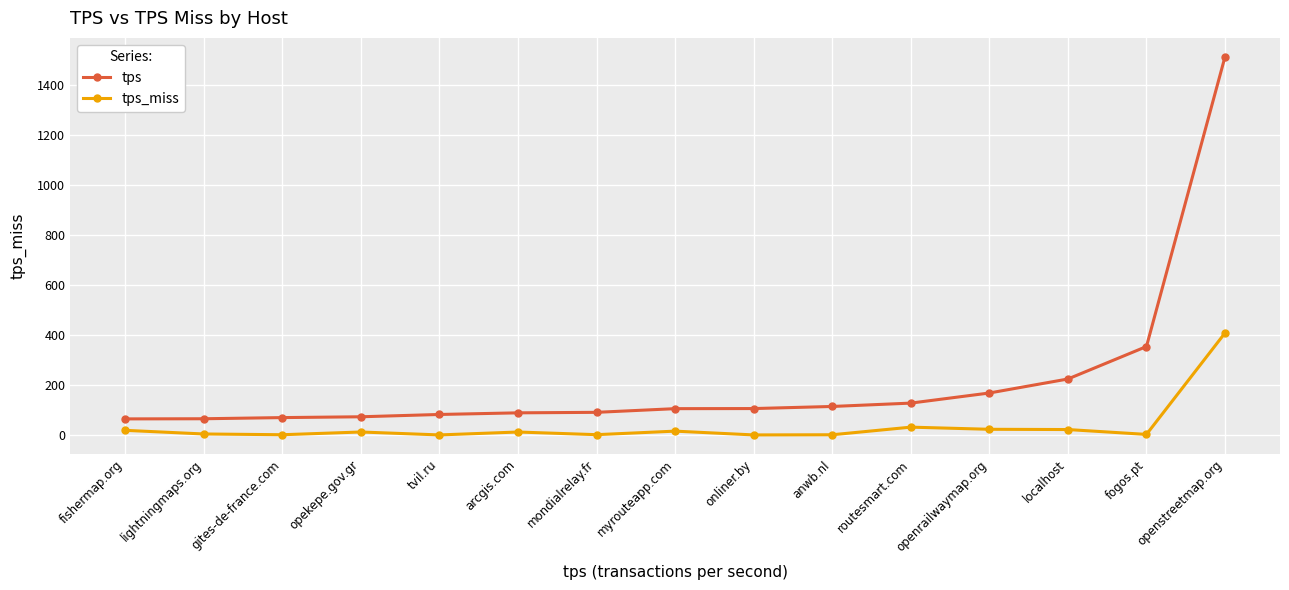

How many values in the tps series are below 106?

7